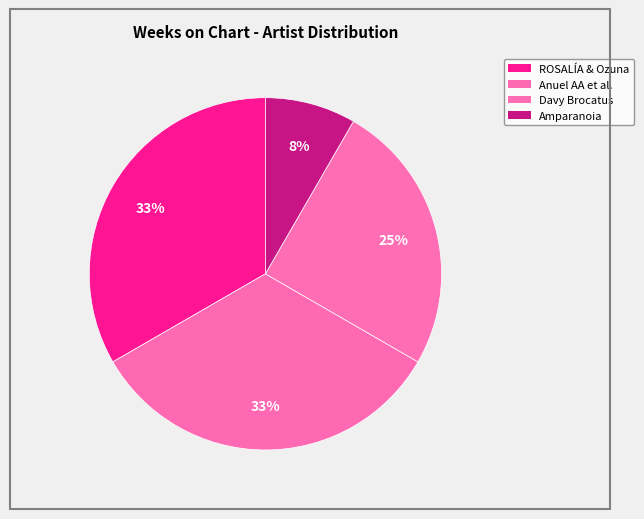

Is there a majority slice in this chart?

No